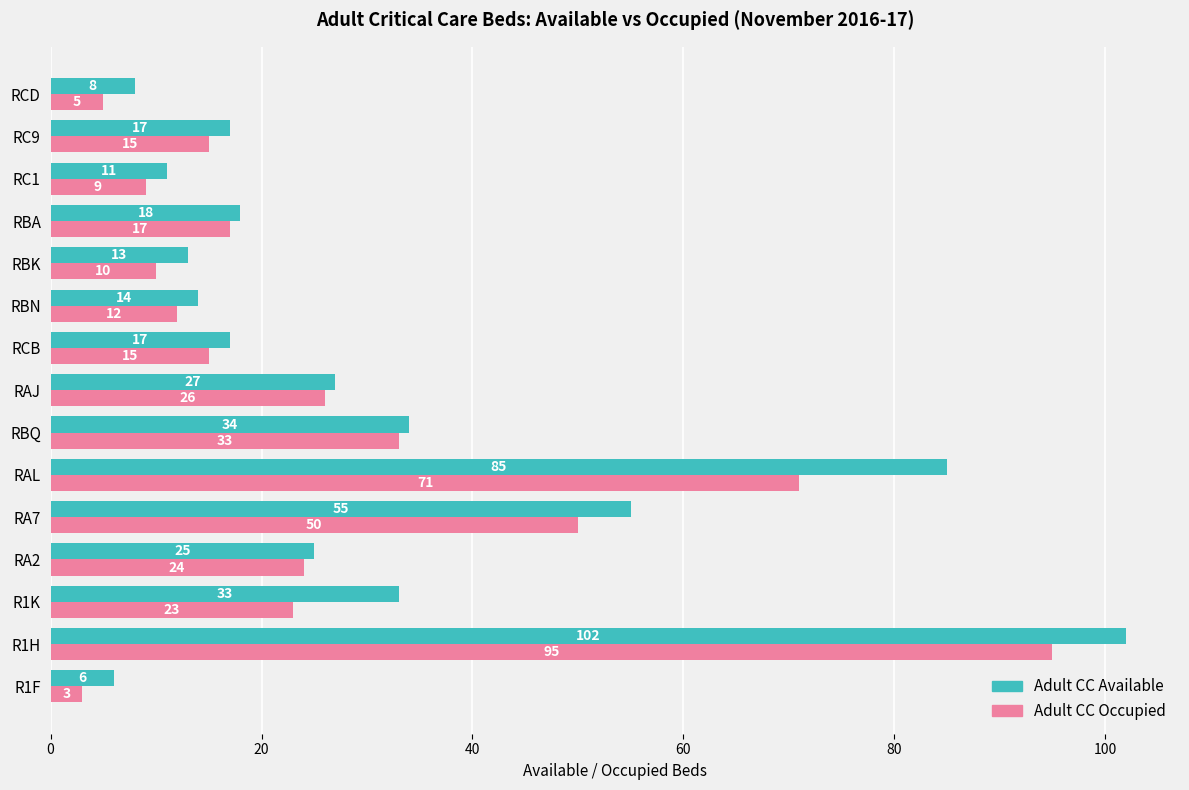

What is the minimum value shown in the chart?

3